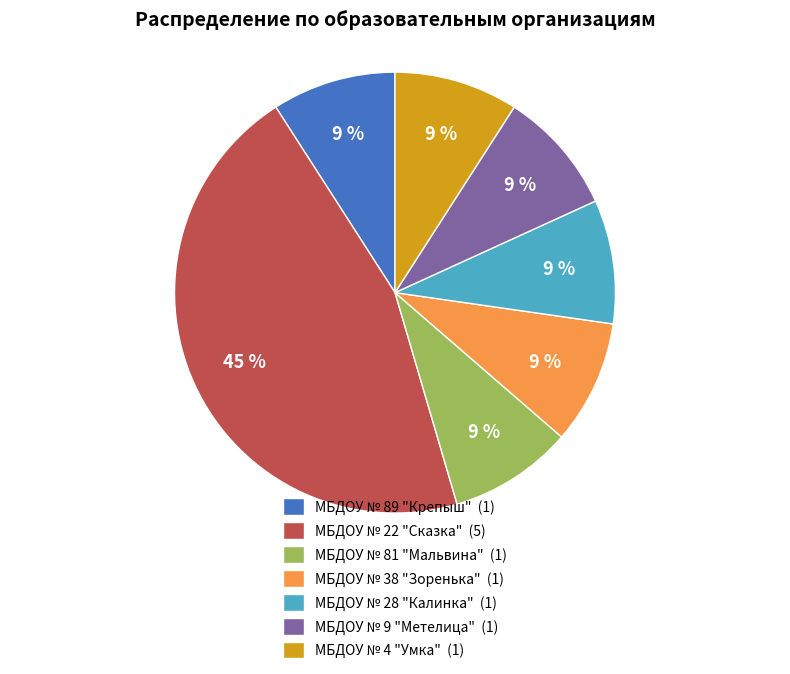

Do МБДОУ № 4 "Умка" and МБДОУ № 38 "Зоренька" together represent more than half of the pie?

No